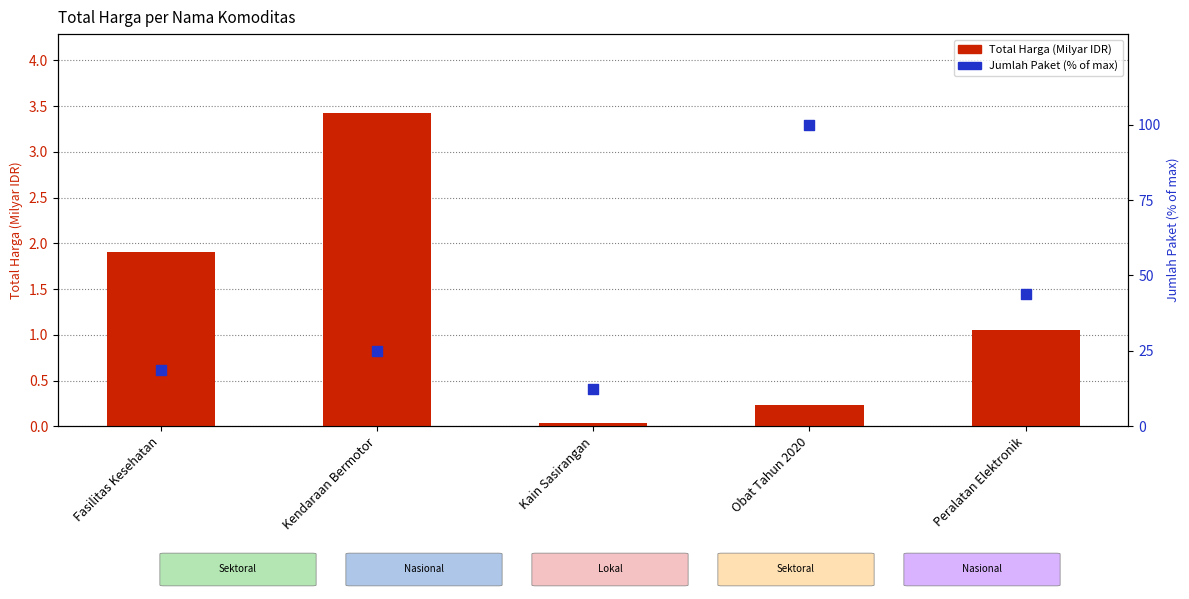

Is the value of Jumlah Paket (% of max) at Fasilitas Kesehatan greater than the value of Total Harga (Milyar IDR) at Kain Sasirangan?

Yes